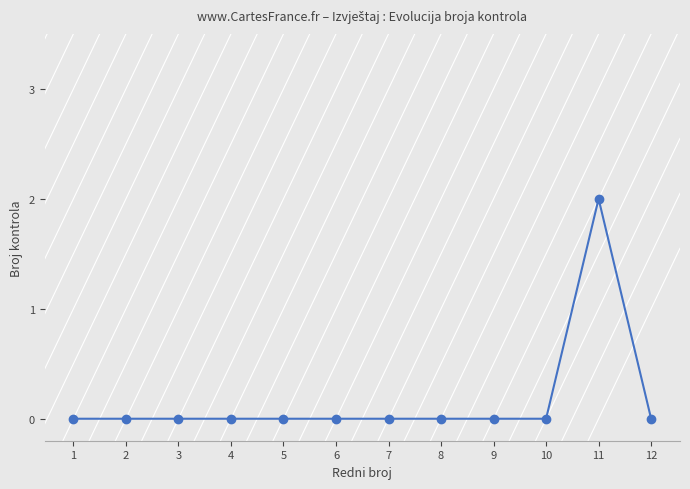

Reading right to left, what are all the values shown in this chart?

12=0	11=2	10=0	9=0	8=0	7=0	6=0	5=0	4=0	3=0	2=0	1=0